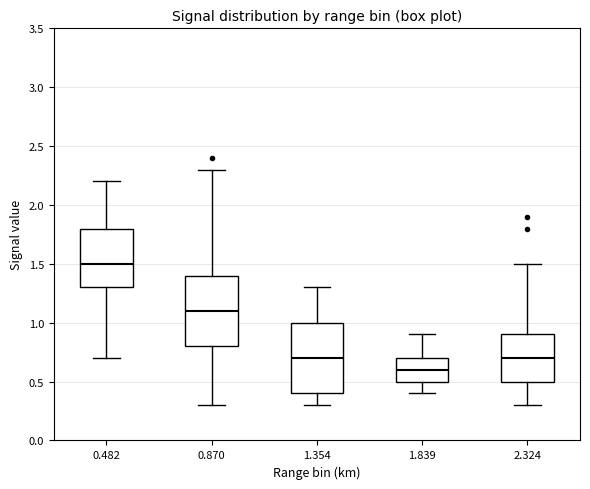

Reading left to right, transcribe this box plot: for each box, give where its median line is, the range the box spans, and where its two whiskers end, as read against the y-axis. The values are not printed on the chart, so give them approximately, as read against the axis.

0.482: median 1.5, box 1.3 to 1.8, whiskers 0.7 to 2.2
0.870: median 1.1, box 0.8 to 1.4, whiskers 0.3 to 2.3
1.354: median 0.7, box 0.4 to 1.0, whiskers 0.3 to 1.3
1.839: median 0.6, box 0.5 to 0.7, whiskers 0.4 to 0.9
2.324: median 0.7, box 0.5 to 0.9, whiskers 0.3 to 1.5